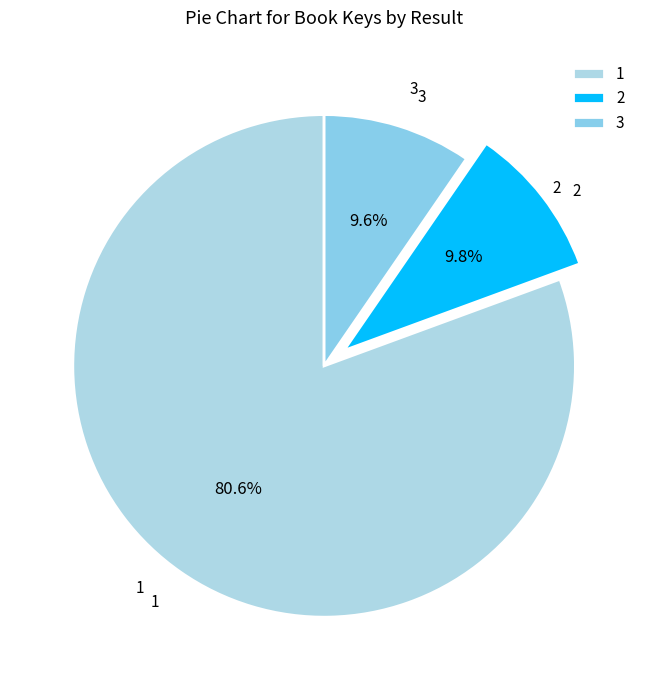

What portion of the pie excludes 1?

19.4%